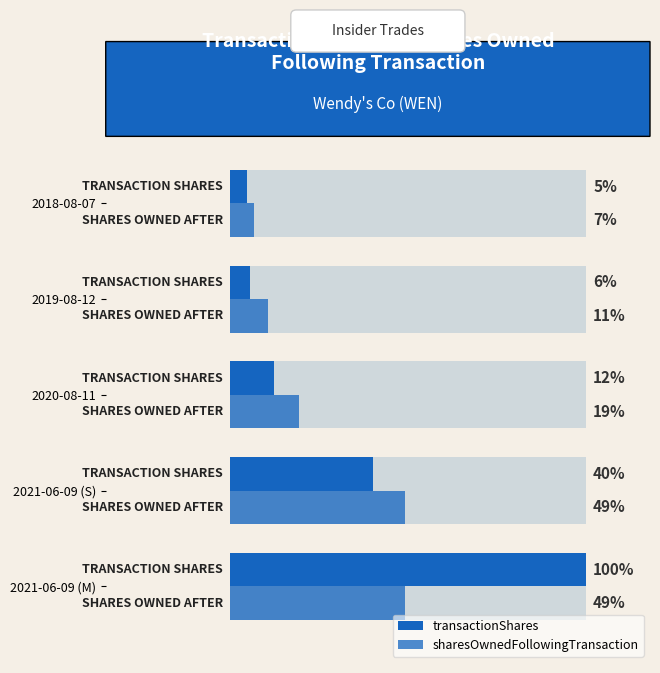

What are all the series names shown in the legend?

transactionShares, sharesOwnedFollowingTransaction